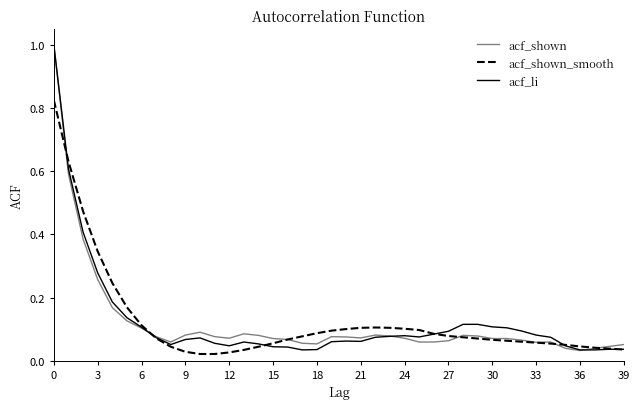

What is the greatest value displayed?

1.0